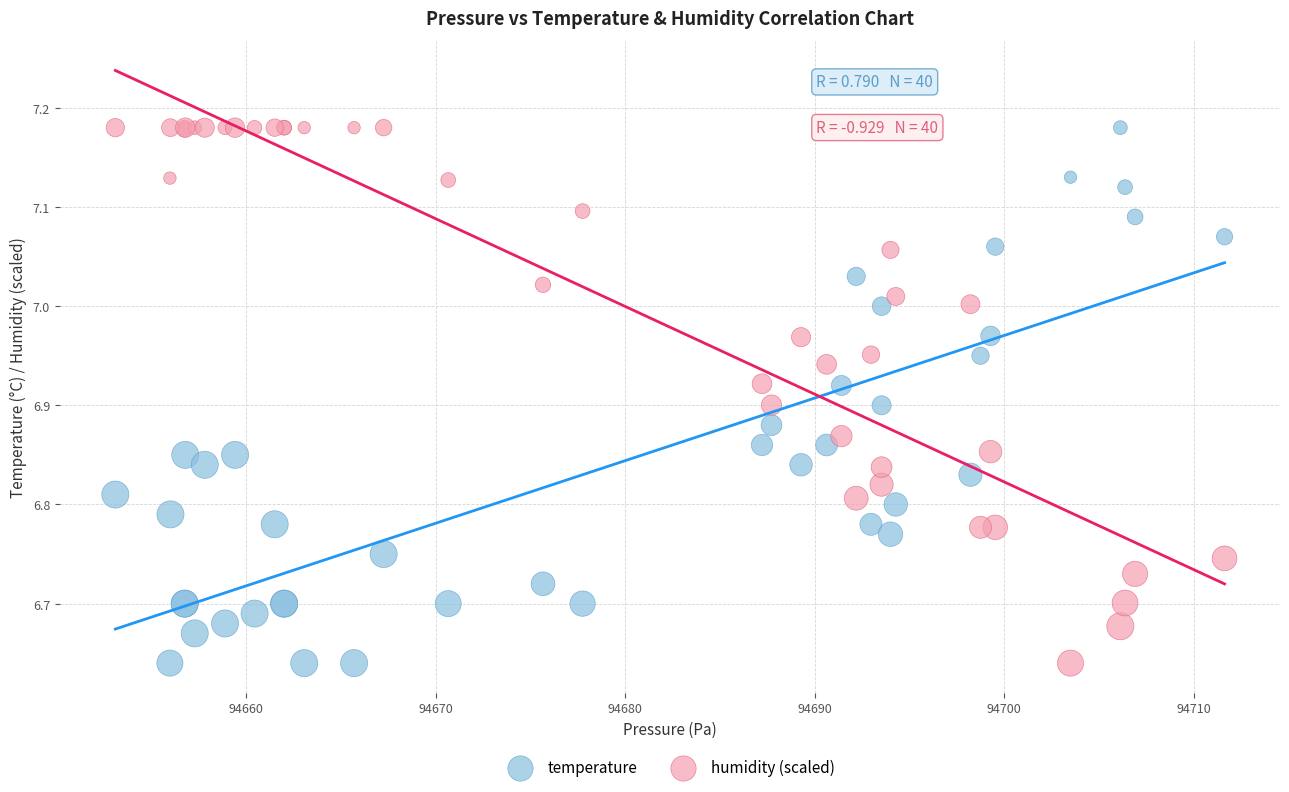

What are all the series names shown in the legend?

temperature, humidity (scaled)